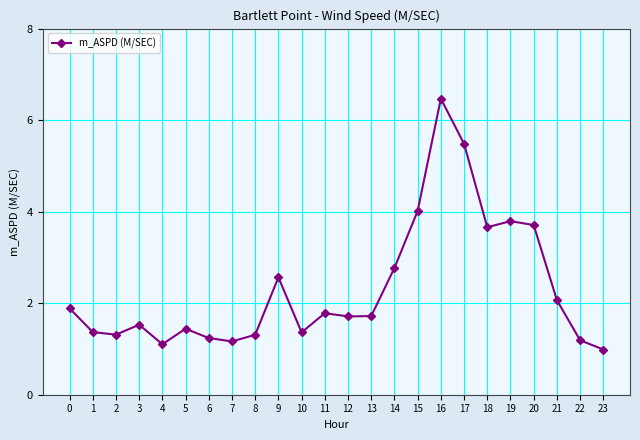

What is the value of the 7th point from the left?

1.2